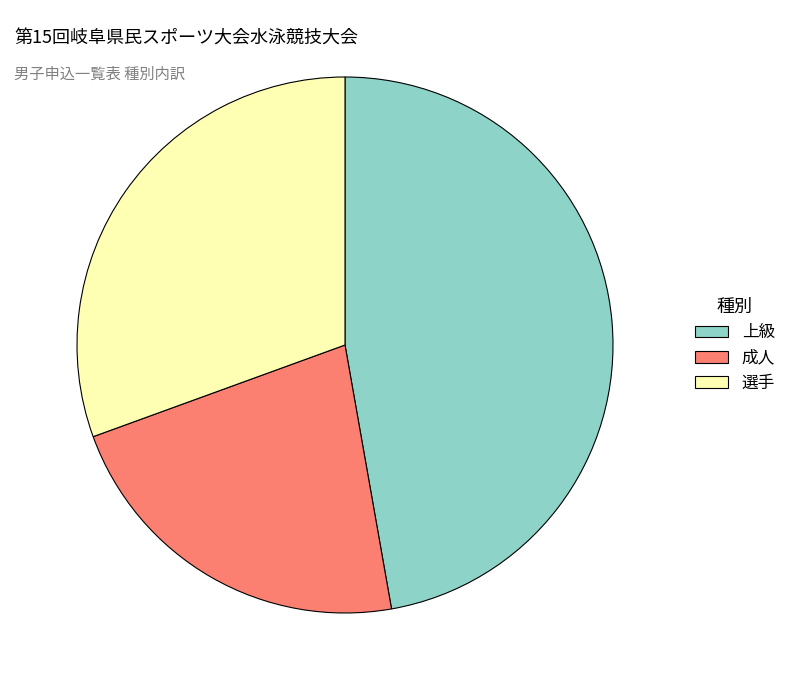

Is 成人 the majority of the pie?

No